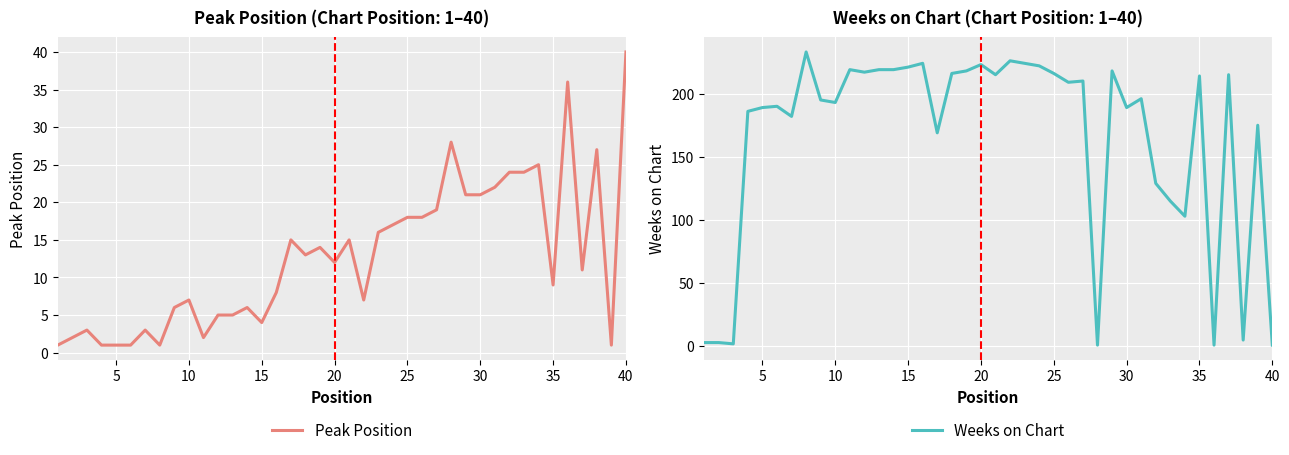

True or false: Peak Position has a value of 1 at 15.

False